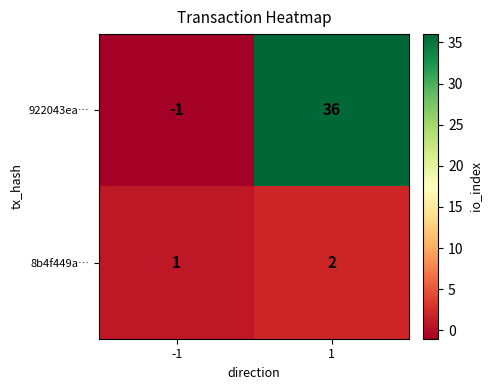

The 922043ea… series shows -1 at -1. True or false?

True